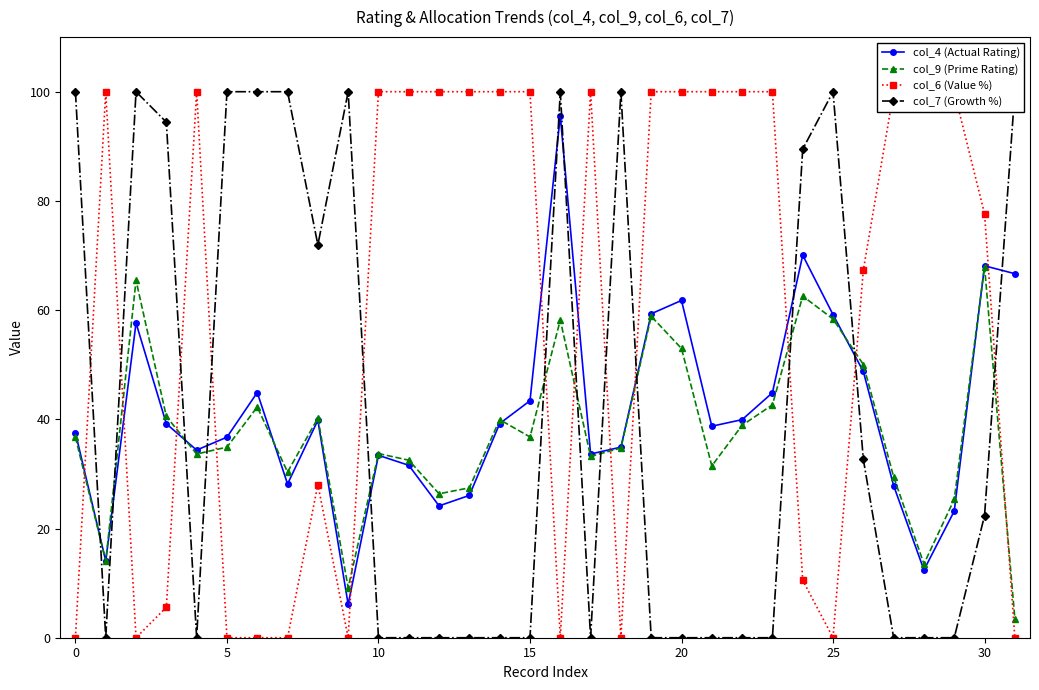

Which has a higher value, 24 or 11?

24